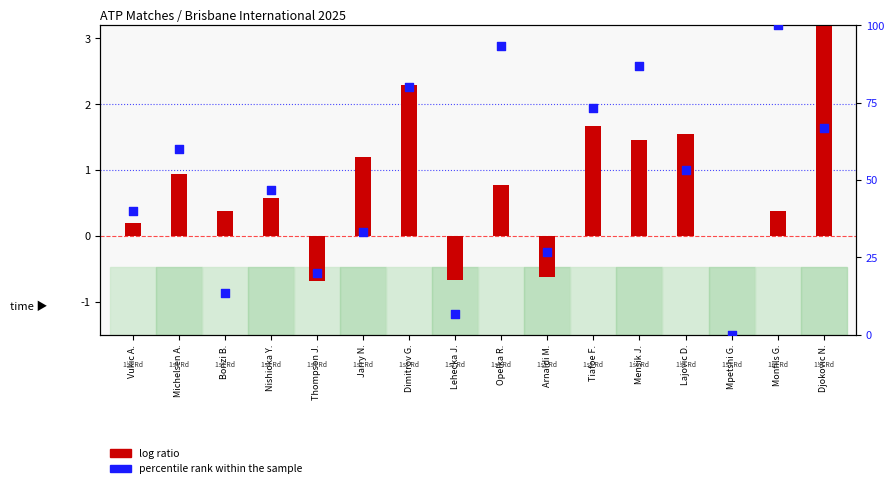

At which category is the sum across all series the highest?

Monfils G.